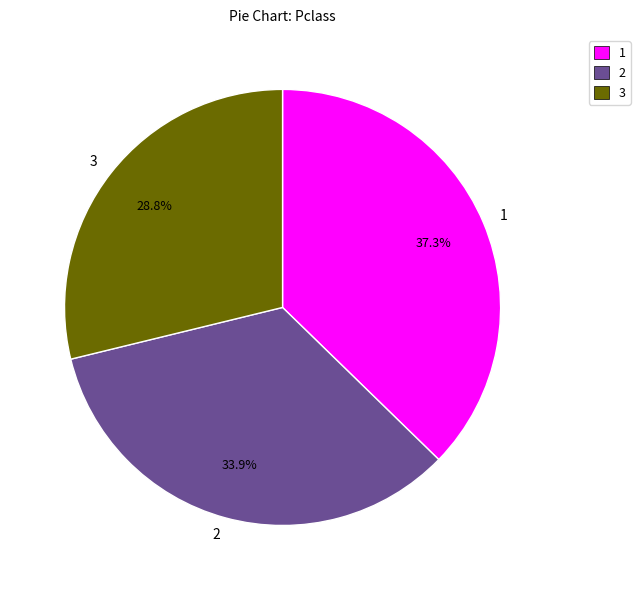

What is the smallest slice in the pie chart?

3